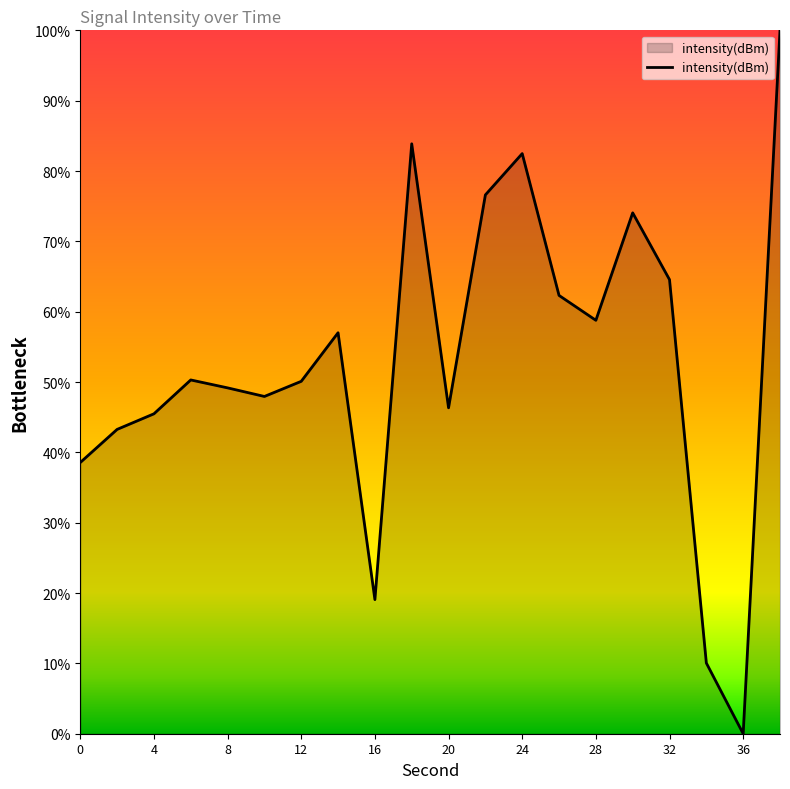

How many points are lower than both their immediate neighbors (excluding endpoints)?

5